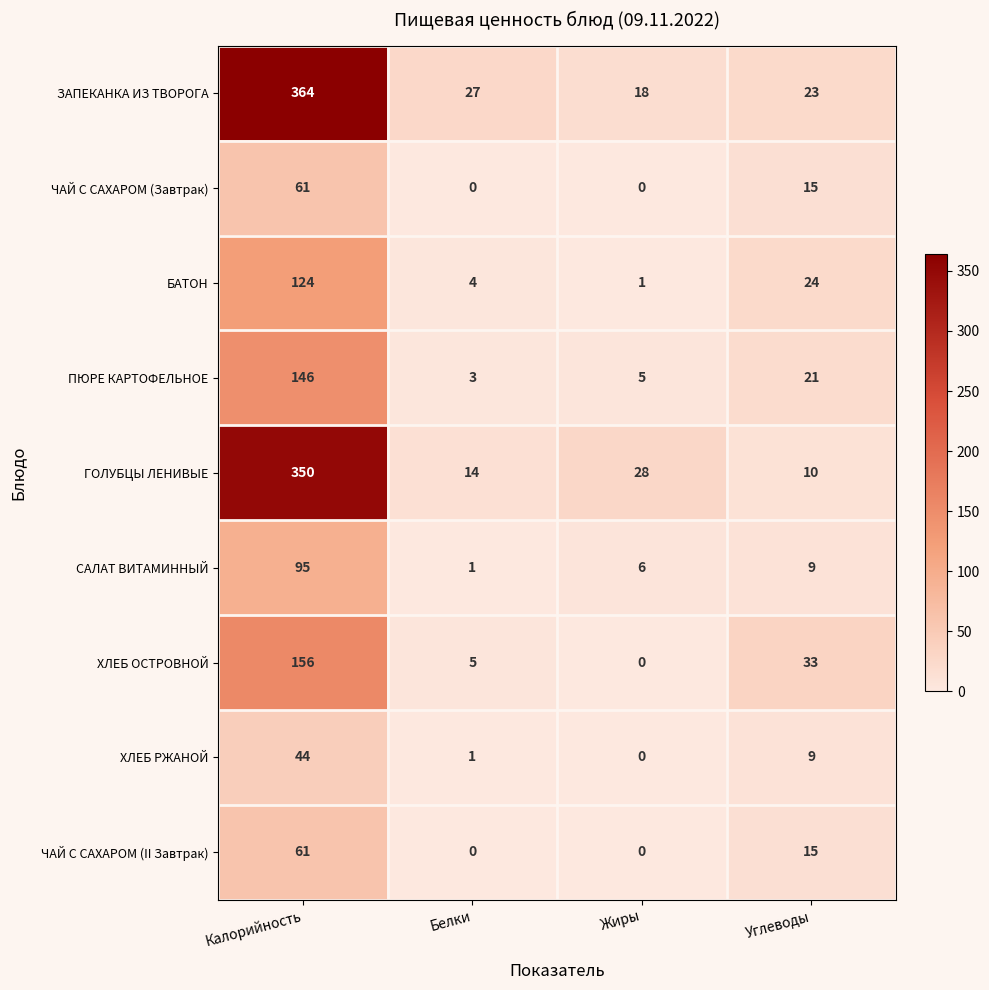

Count the number of categories in the chart.

4